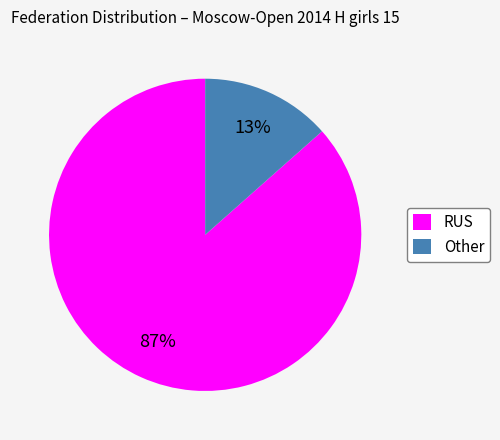

The RUS slice represents 97% of the pie. True or false?

False